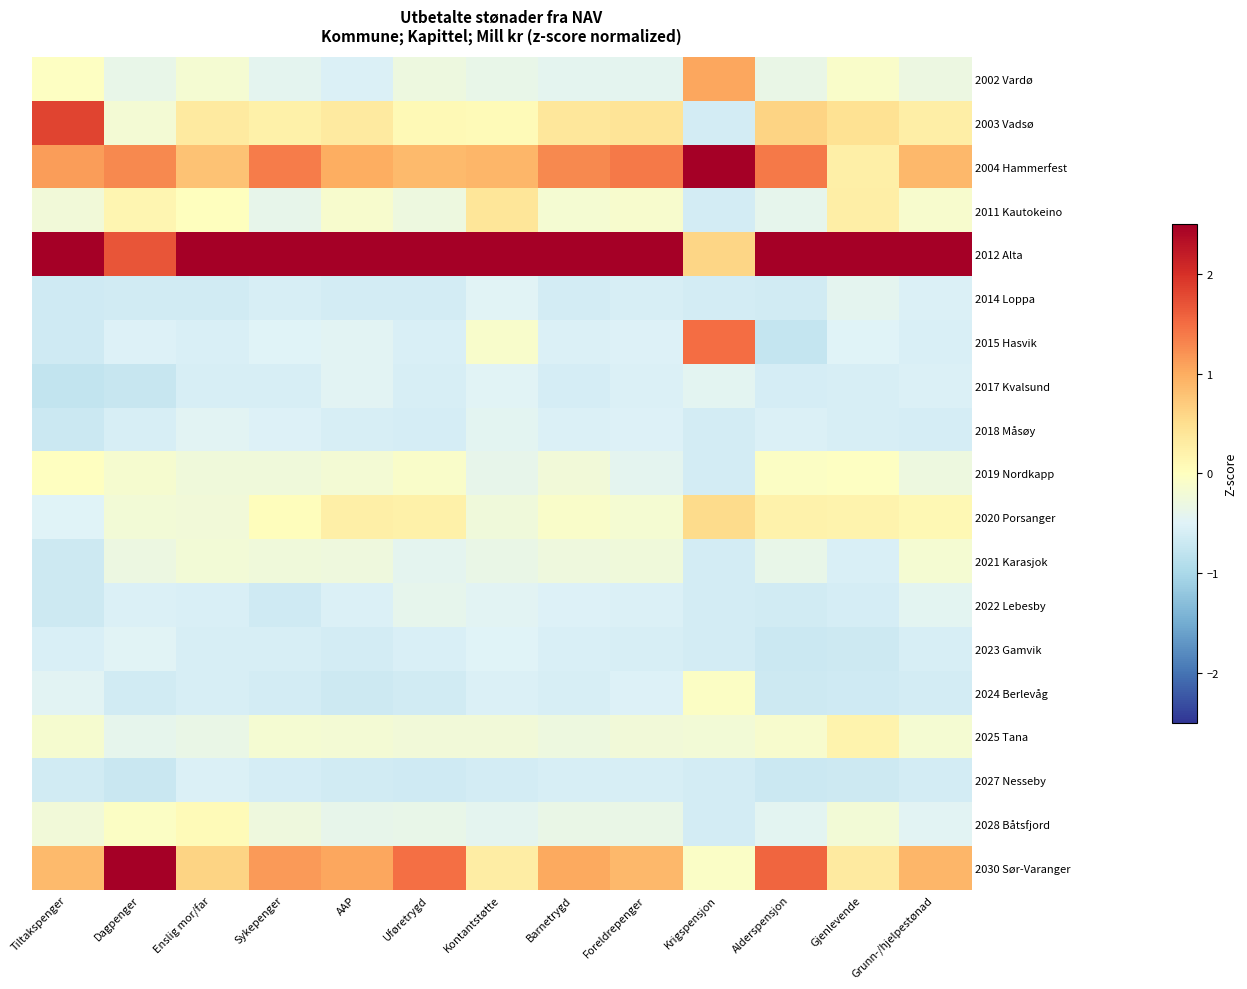

Which category has the lowest value across all series?

Tiltakspenger